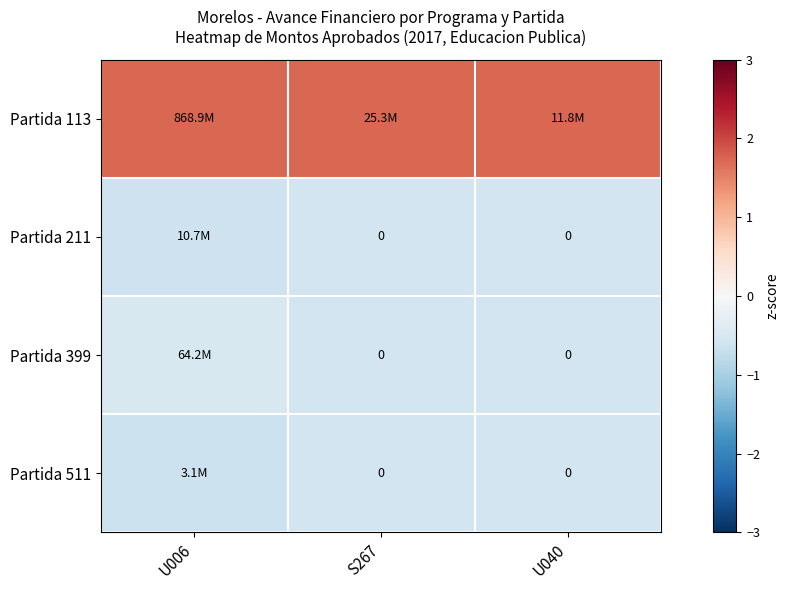

True or false: Partida 511 has a value of -1.0 at U006.

False